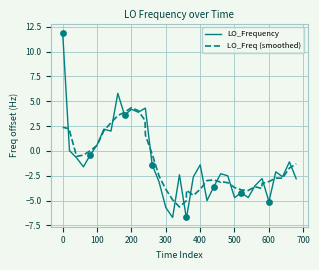

Which series has the widest spread of values?

LO_Frequency